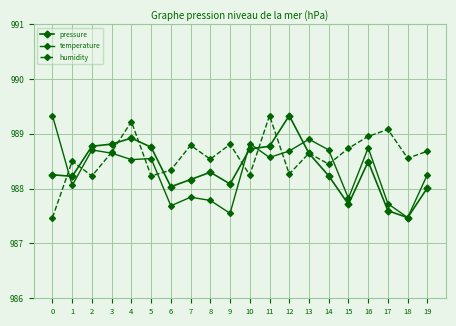

How many data points in temperature are above 988?

13